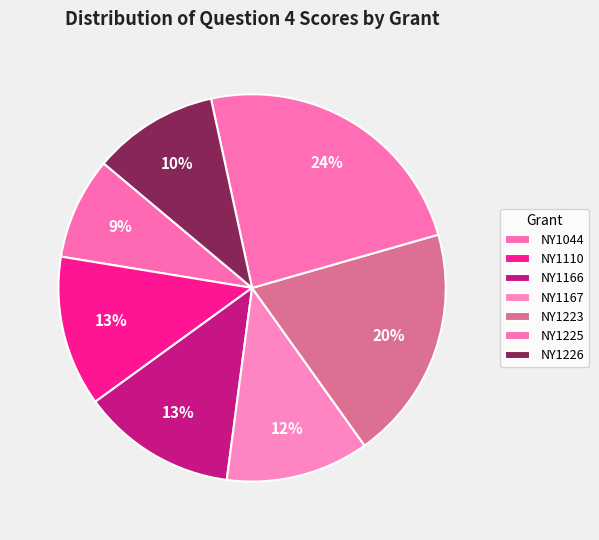

Does NY1110 account for over 50% of the chart?

No